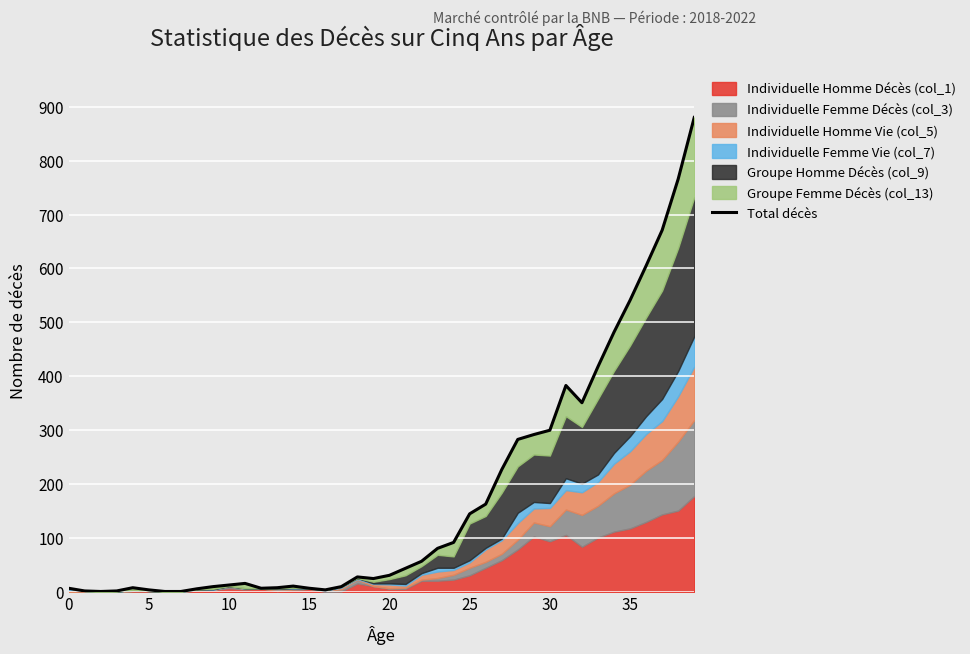

What is the difference between the second highest and minimum values?

765